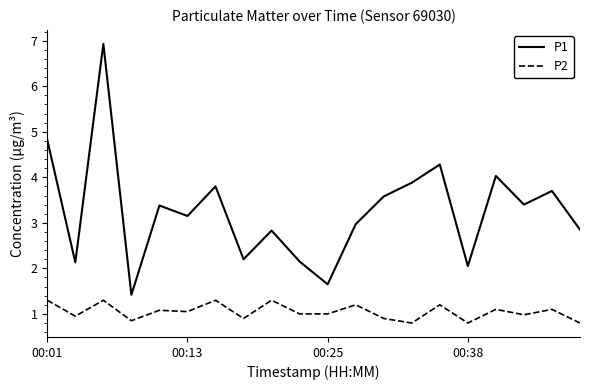

What are all the series names shown in the legend?

P1, P2